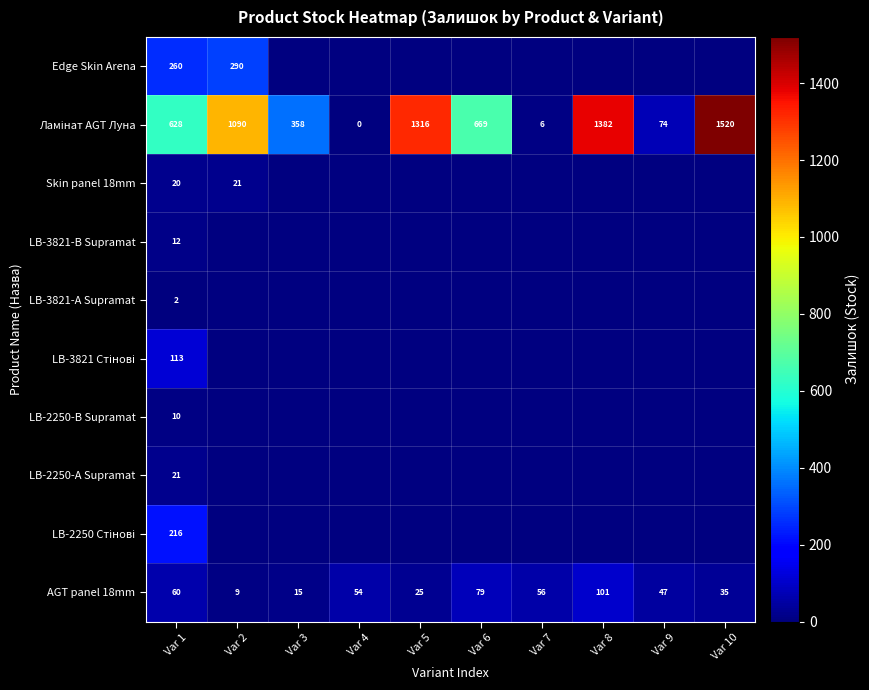

Is the value of LB-3821 Стінові at Var 3 greater than the value of Ламінат AGT Луна at Var 5?

No